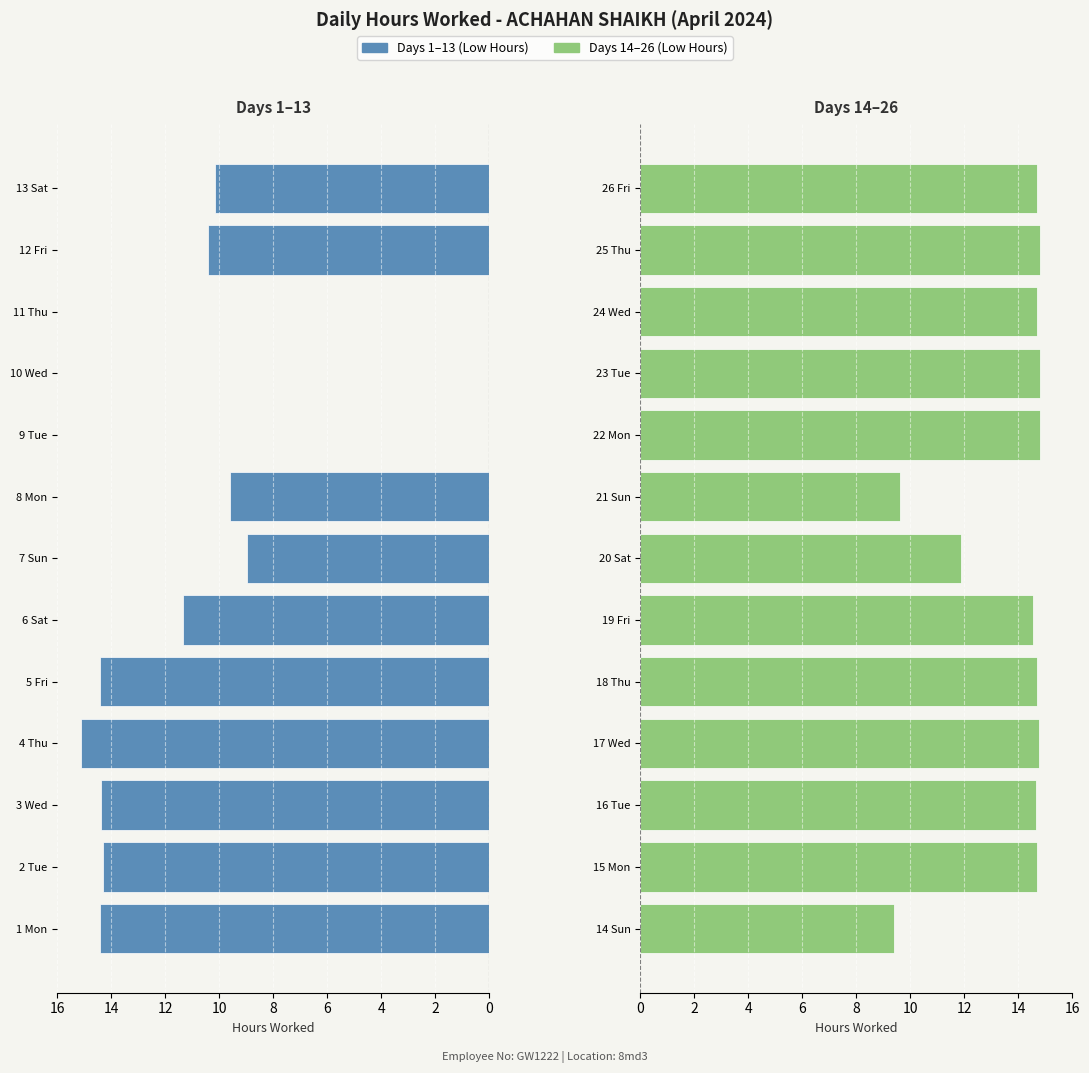

Reading left to right, extract all data points from this chart.

Low (Days 1–13): 14.4	14.3	14.4	15.1	14.4	11.3	9.0	9.6	0.0	0.0	0.0	10.4	10.2
Low (Days 14–26): 9.4	14.7	14.7	14.8	14.7	14.6	11.9	9.6	14.8	14.8	14.7	14.8	14.7